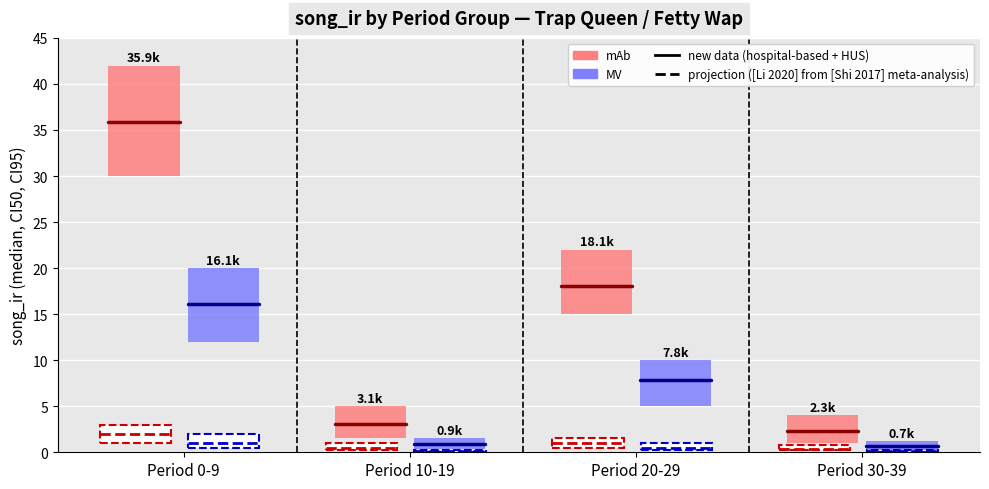

Which series has the largest total across all categories?

new data (hospital-based + HUS)